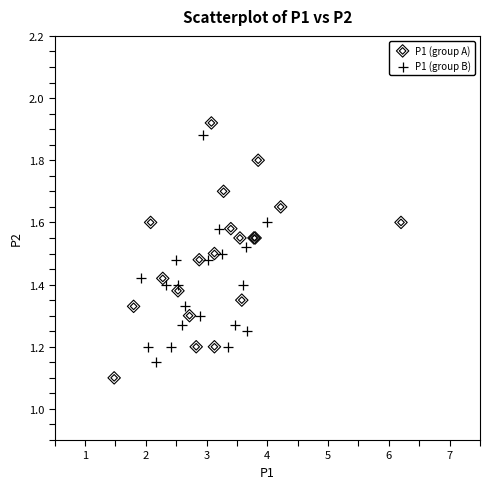

Which series has the widest spread of Y values?

P1 (group A)